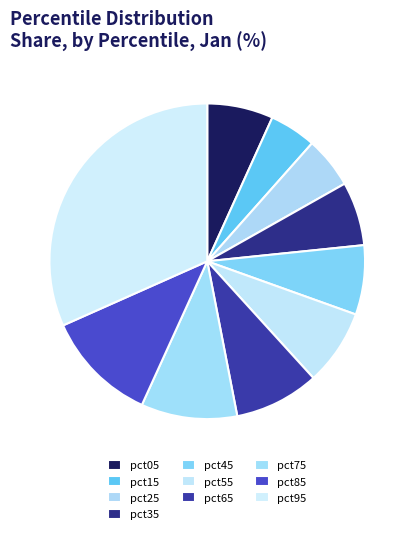

How many slices are in this pie chart?

10